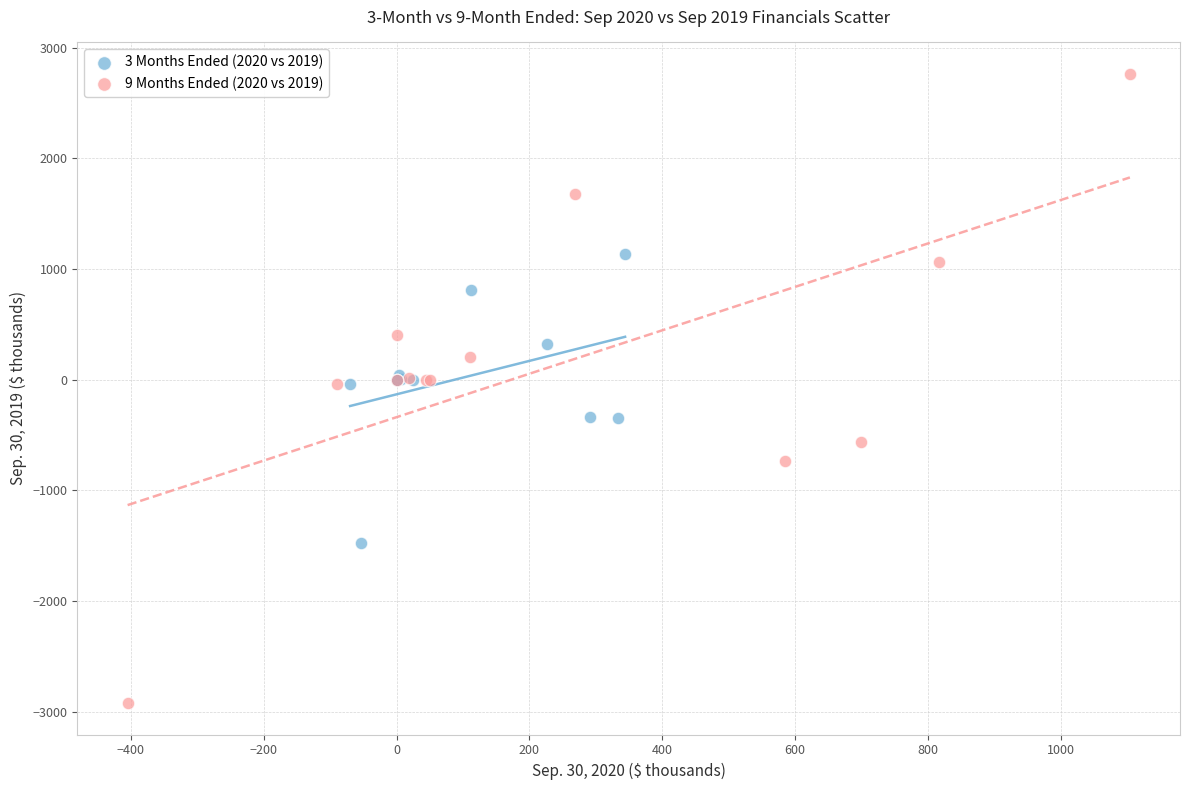

Which series reaches the minimum Y coordinate?

9 Months Ended (2020 vs 2019)